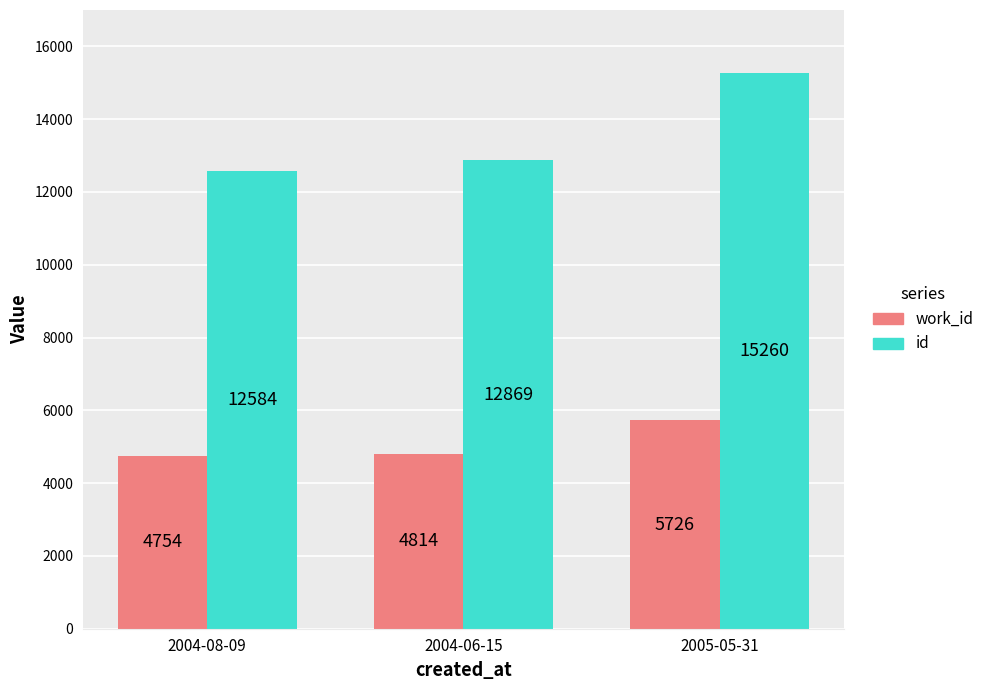

At which label is work_id closest to 5240?

2004-06-15